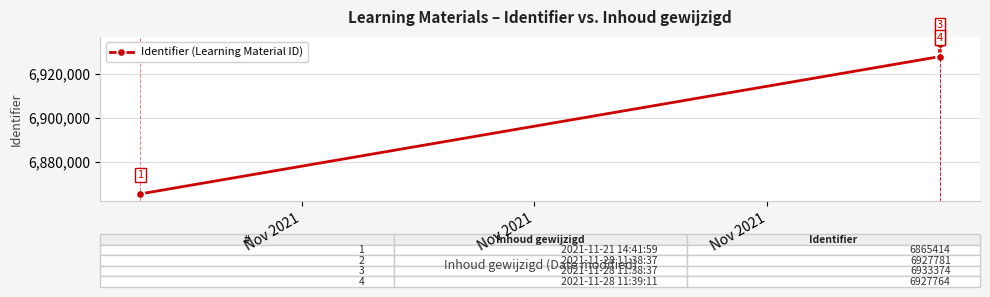

How many lines are shown in the chart?

1